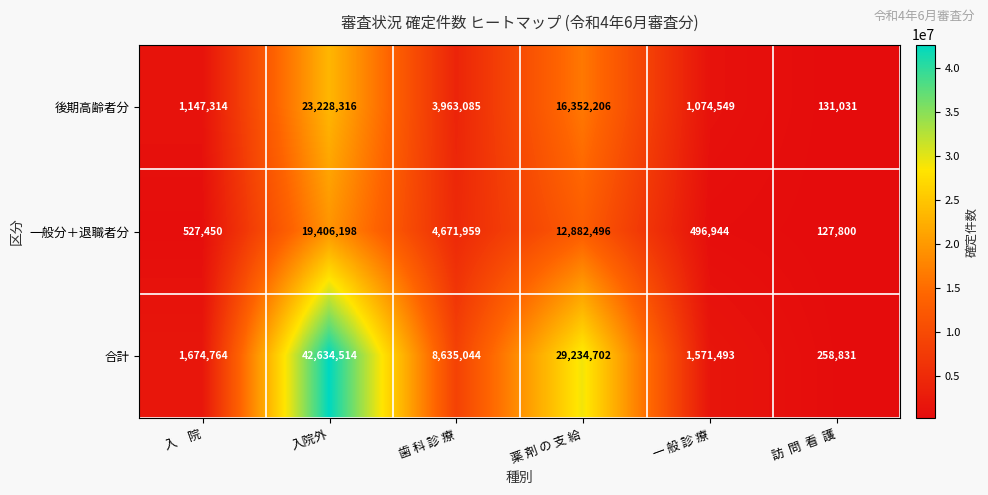

How many categories are shown in the chart?

6